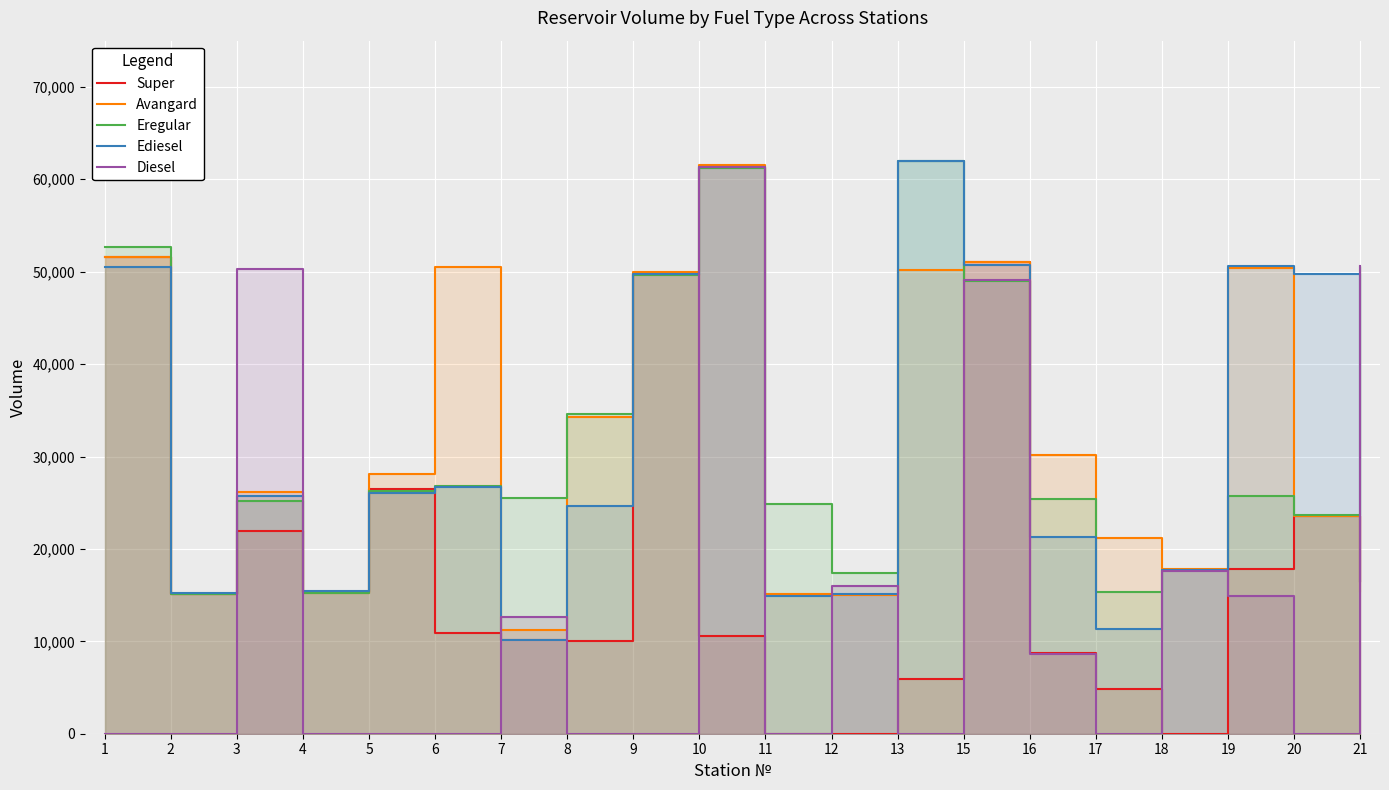

The value of Eregular at 5 is 13820. True or false?

False